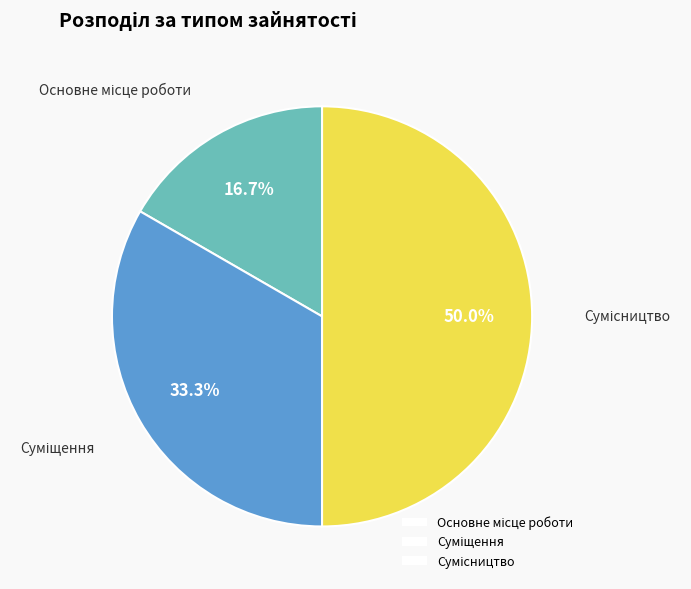

How many slices are in this pie chart?

3